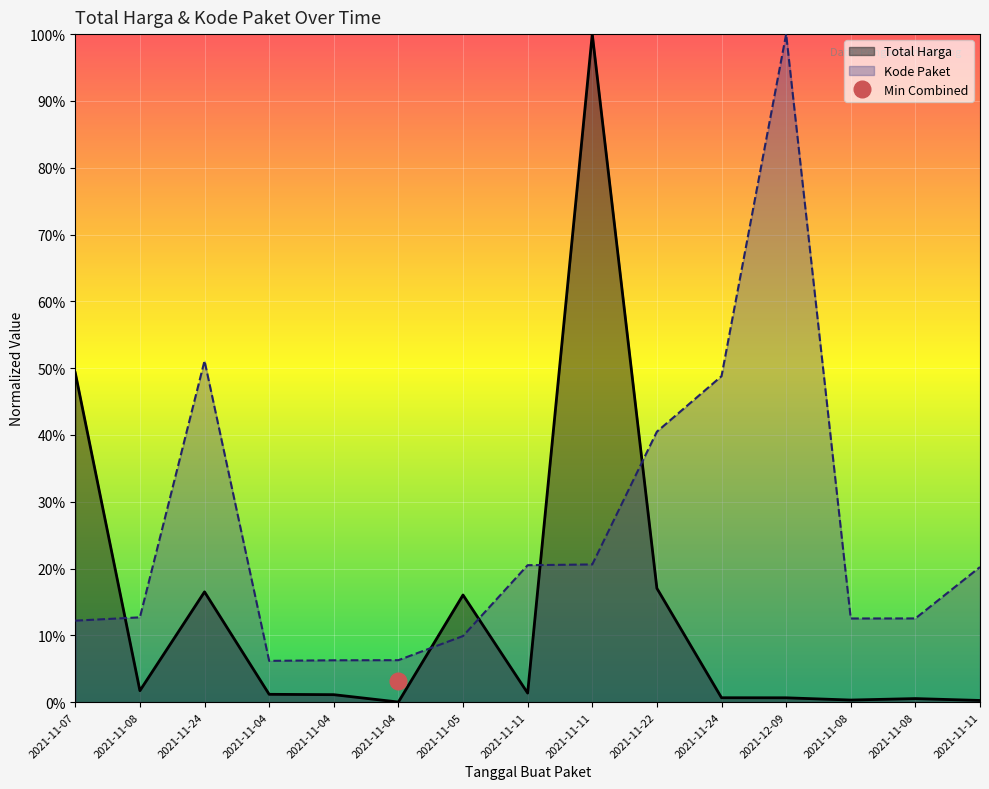

What is the difference between the maximum and minimum values in the Total Harga series?

1.0